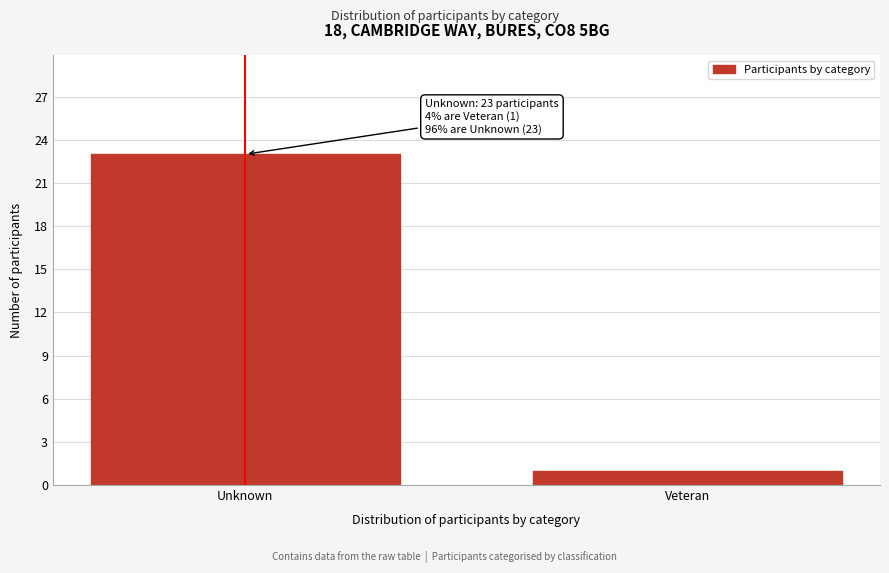

Reading left to right, transcribe all the data shown in this chart.

23	1